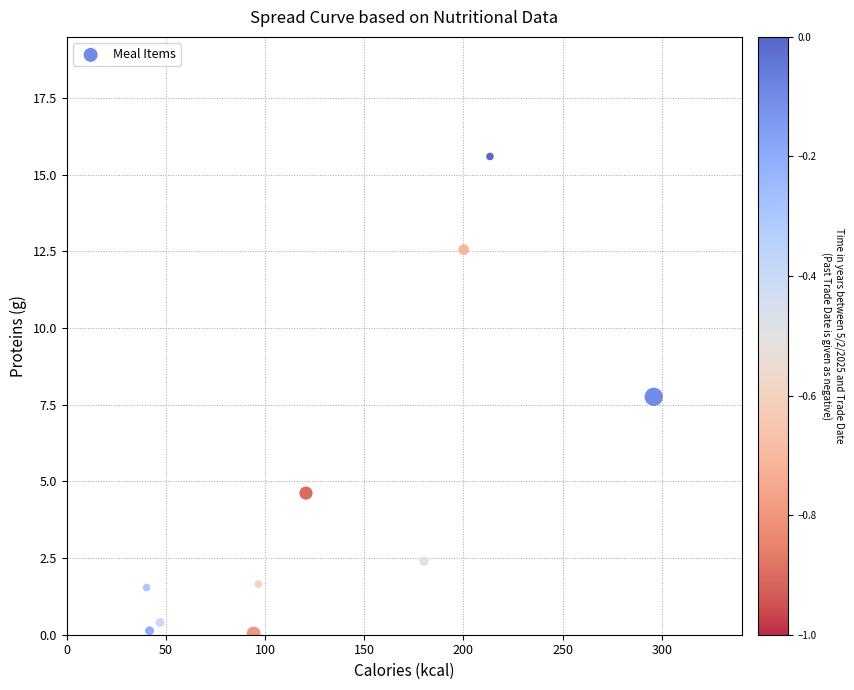

What Y value in the scatter plot is closest to 7?

7.8